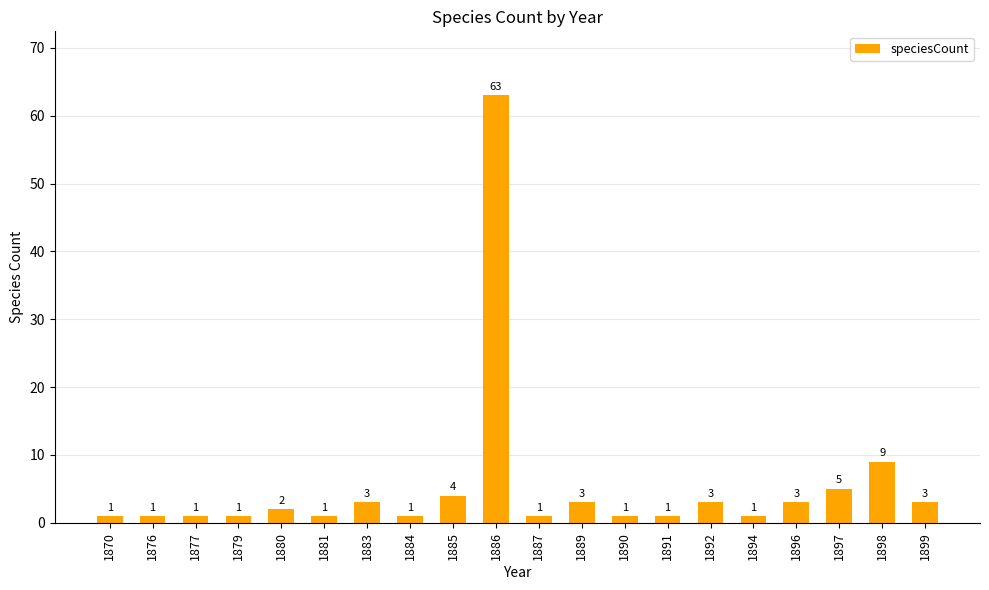

Reading right to left, what are all the values shown in this chart?

1899=3	1898=9	1897=5	1896=3	1894=1	1892=3	1891=1	1890=1	1889=3	1887=1	1886=63	1885=4	1884=1	1883=3	1881=1	1880=2	1879=1	1877=1	1876=1	1870=1